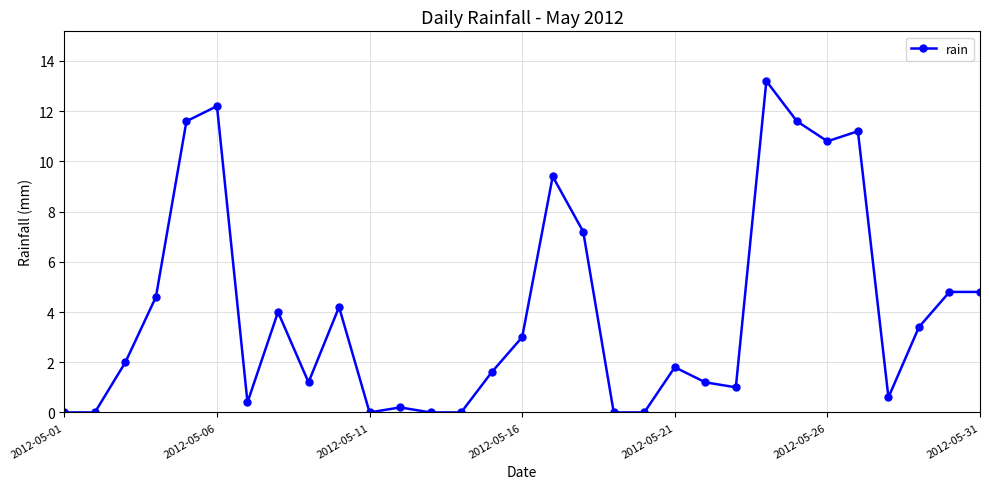

Does the chart display data point markers on the line(s)?

Yes